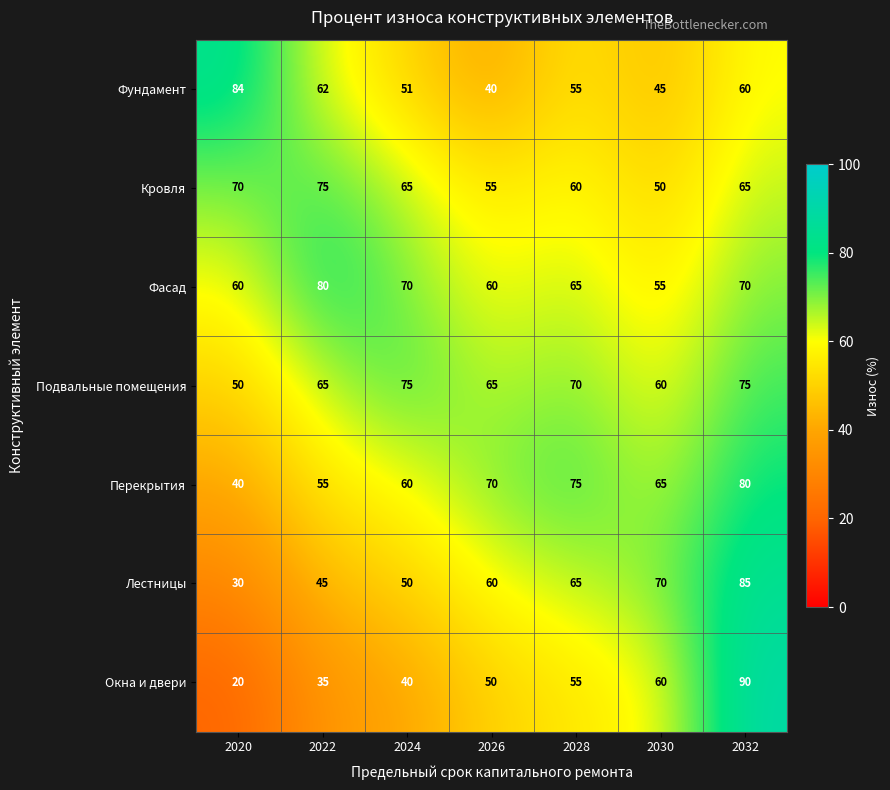

Where does the Кровля series first go above 65?

2020